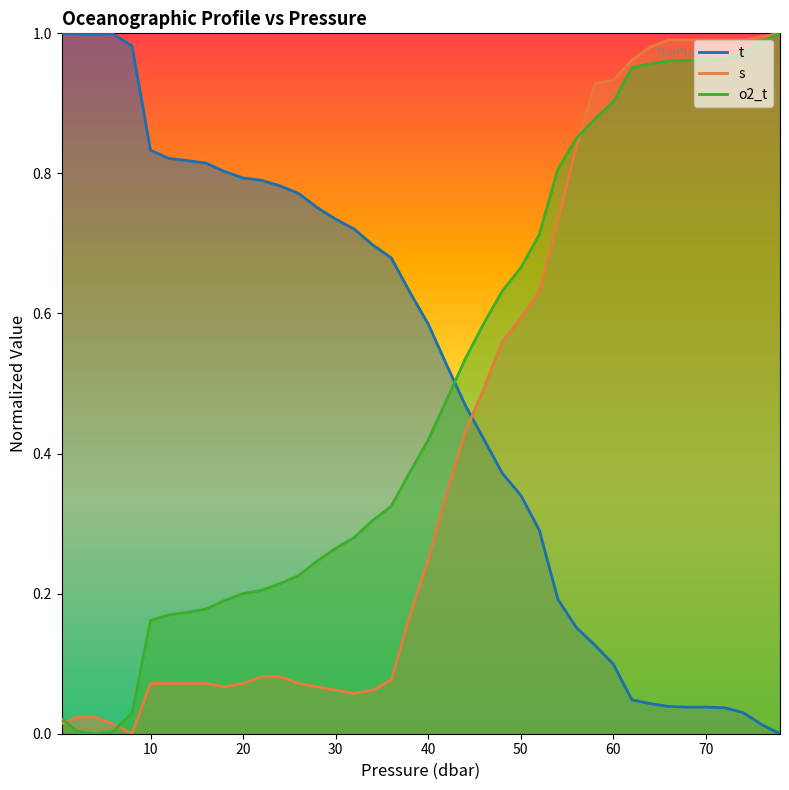

Count the number of data series in this chart.

3